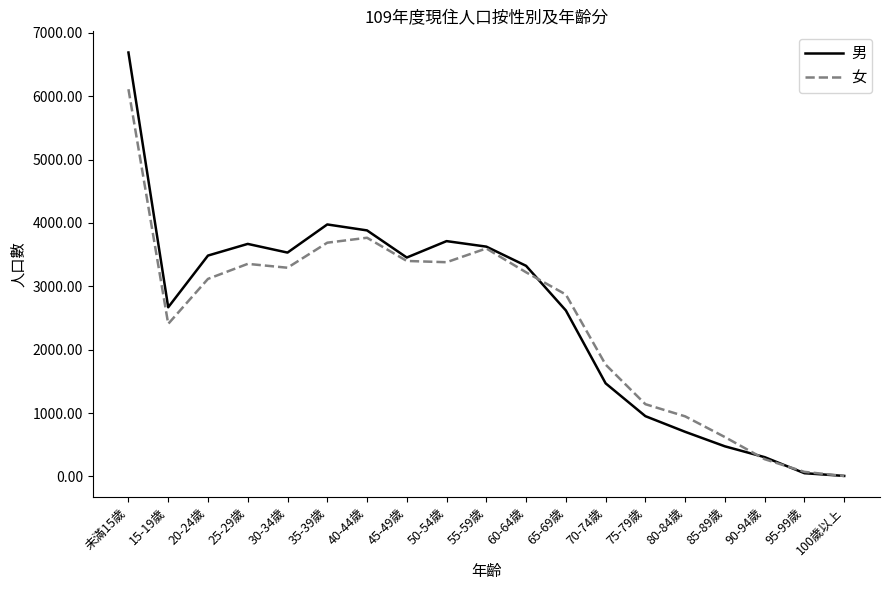

Rank the series by their maximum value, from highest to lowest.

男, 女